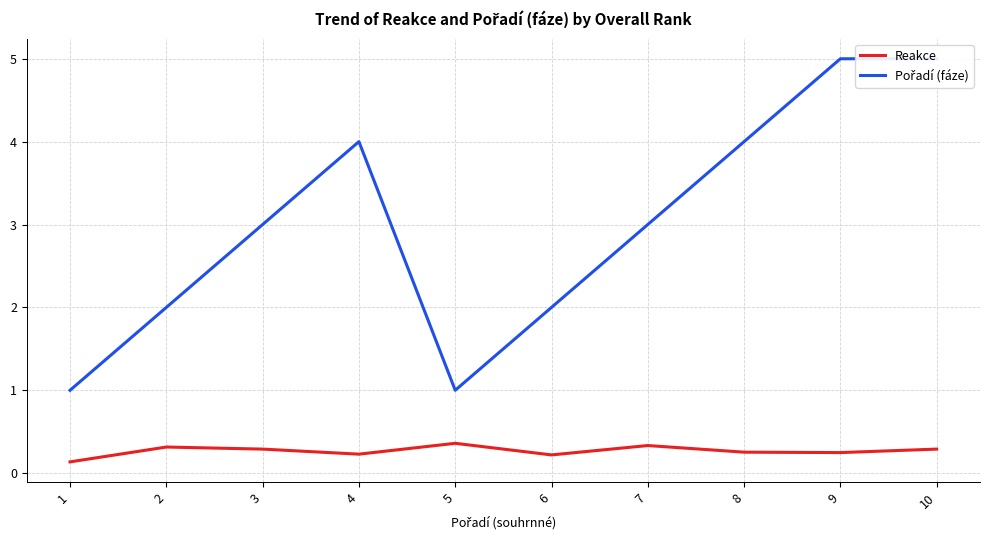

True or false: Pořadí (fáze) has more than 1 interior local peaks.

False